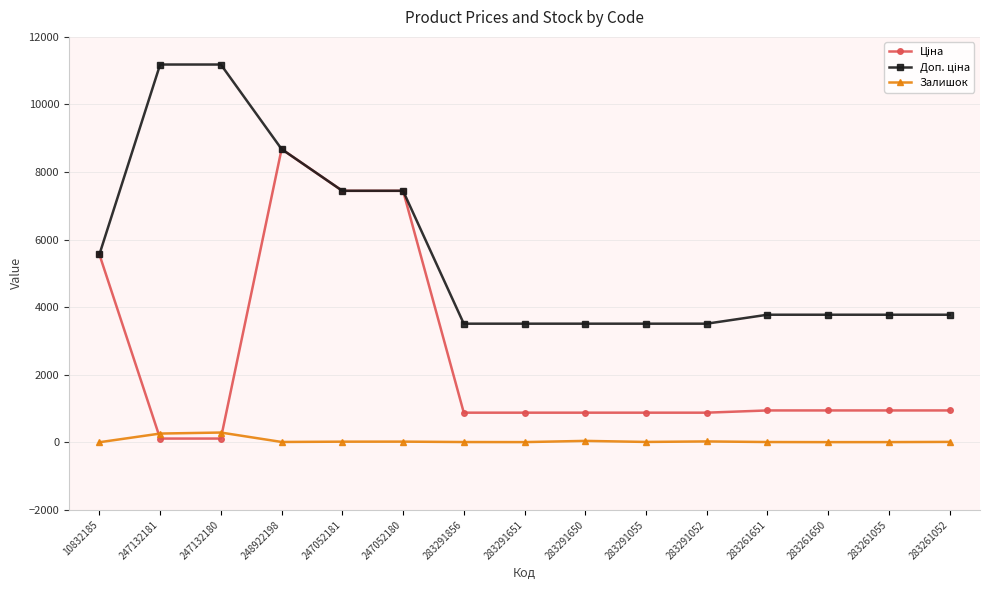

At which category is the sum across all series the highest?

248922198